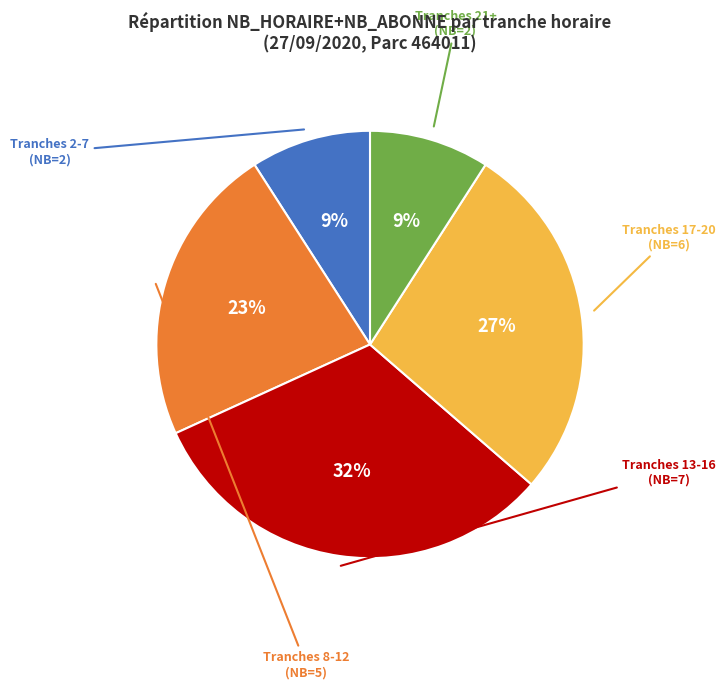

To the nearest percent, what is the difference between the largest and smallest slice percentages?

23%